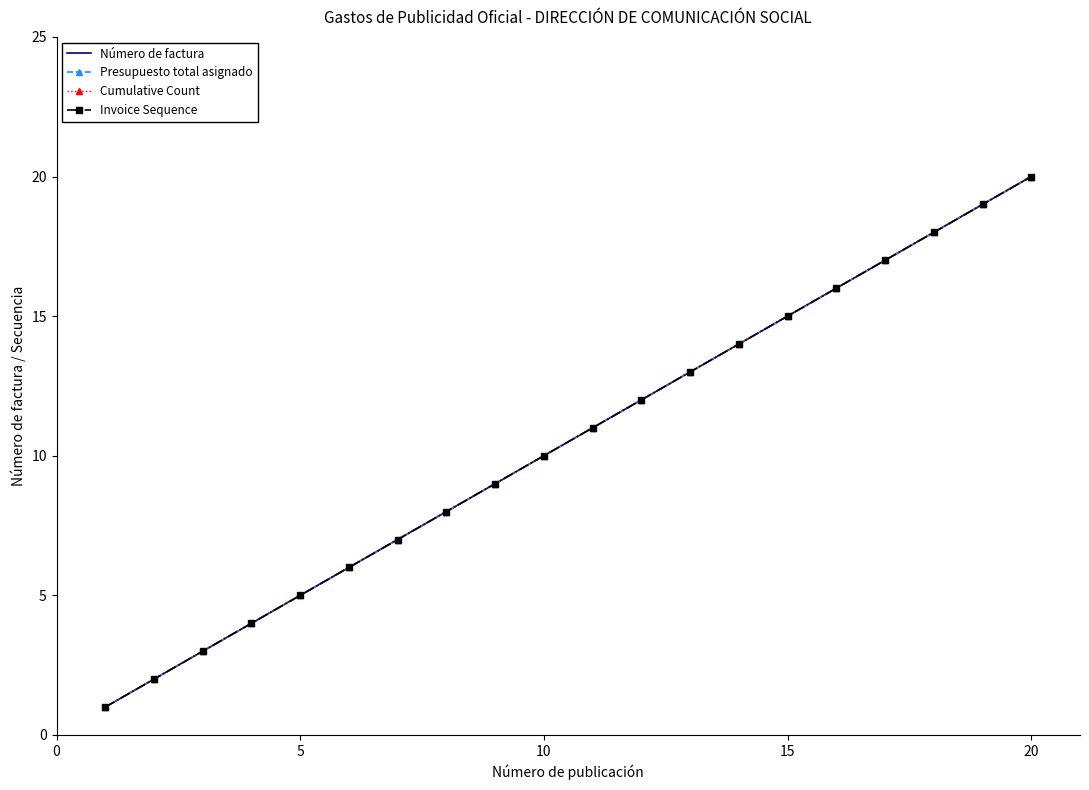

What is the highest value of the Invoice Sequence series?

20